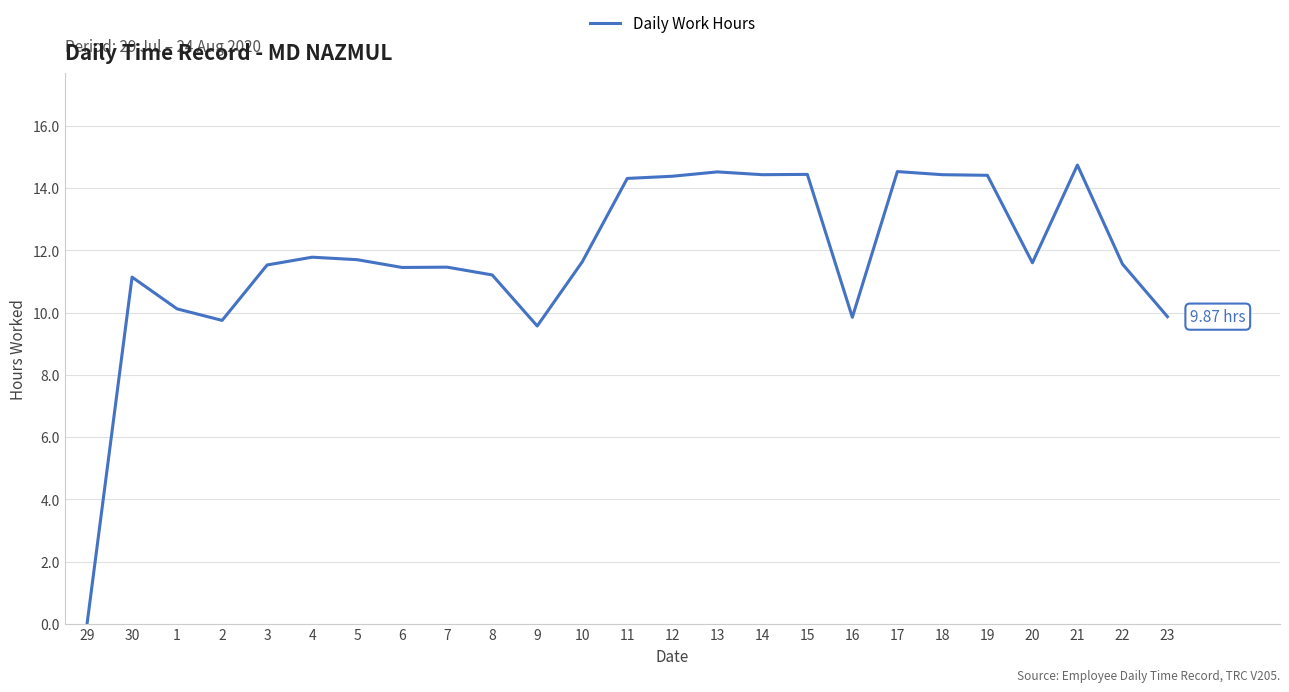

Which label corresponds to the largest value in the chart?

21